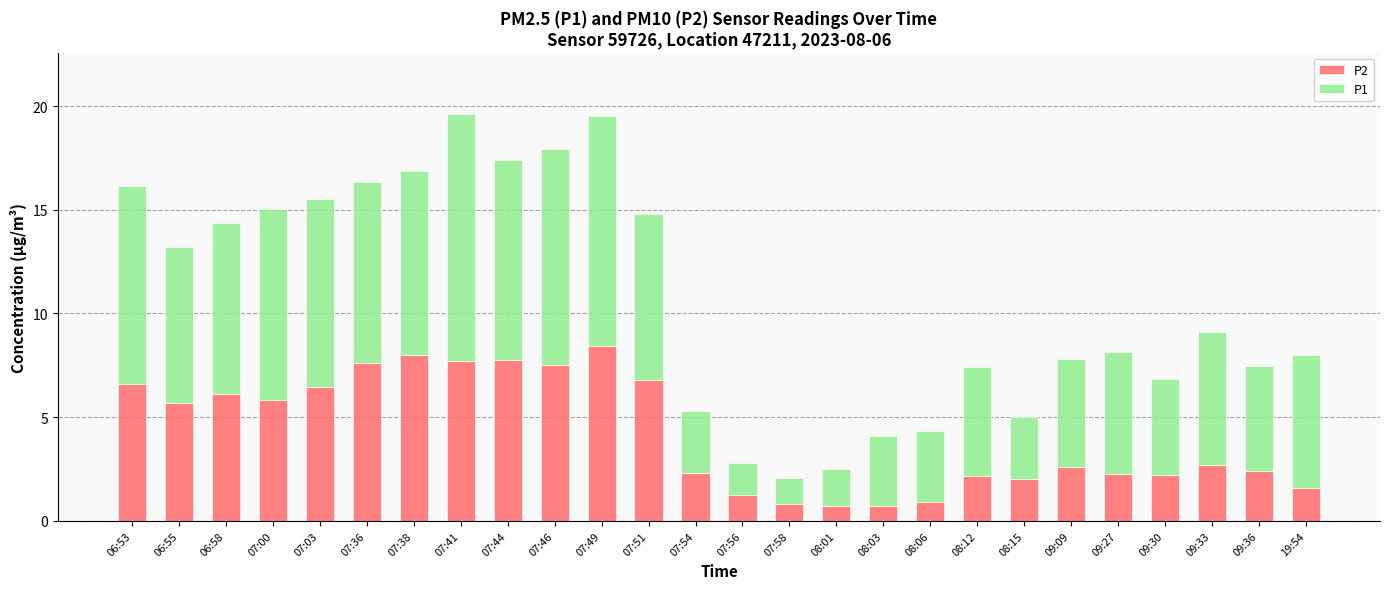

What is the sum of the P2 values at 06:55 and 07:41?

13.4